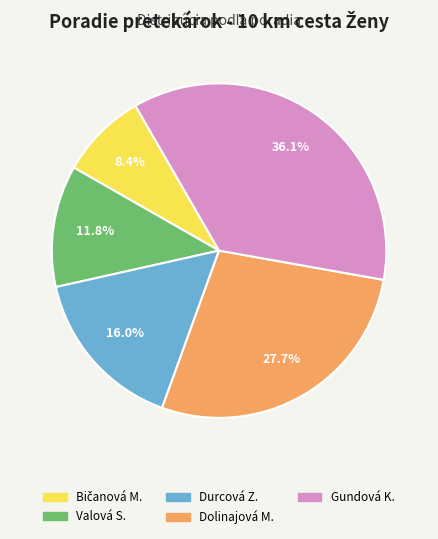

Which slice is the largest?

Gundová K.